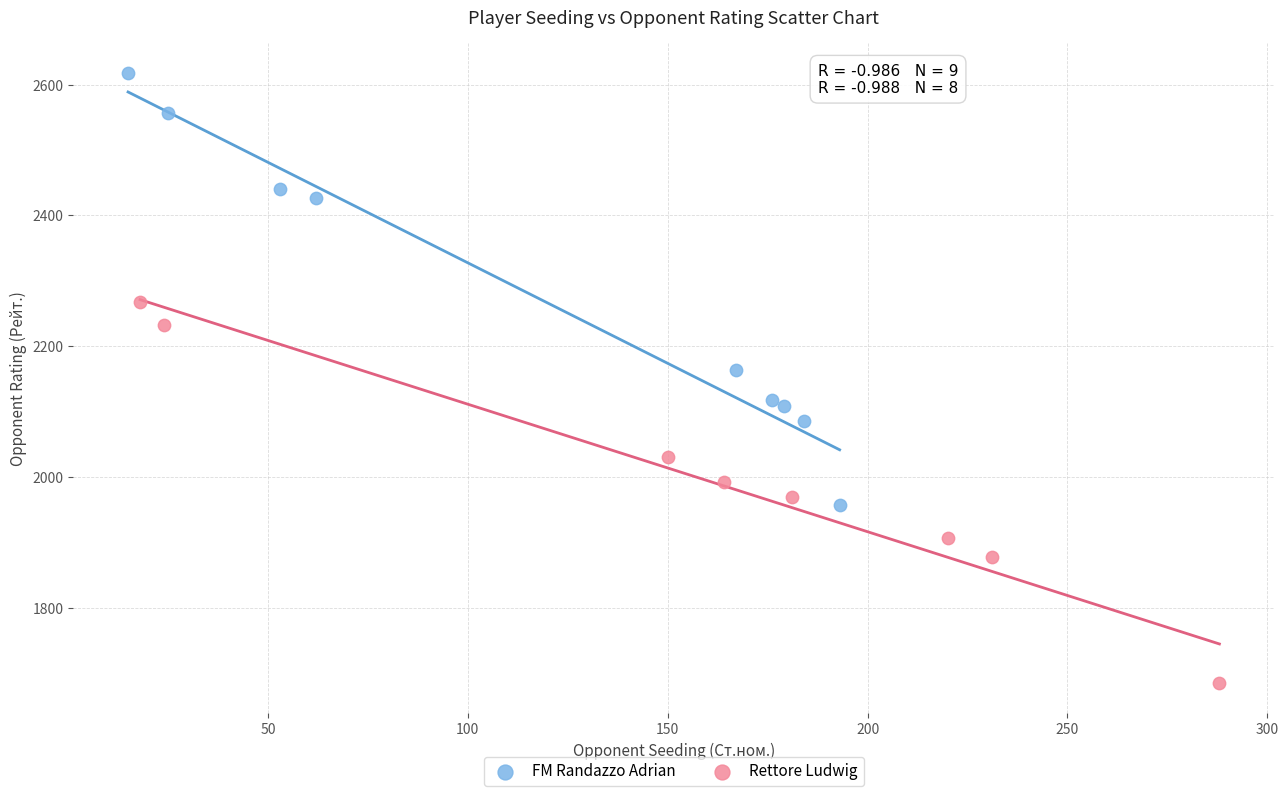

Which series contains the highest Y value?

FM Randazzo Adrian